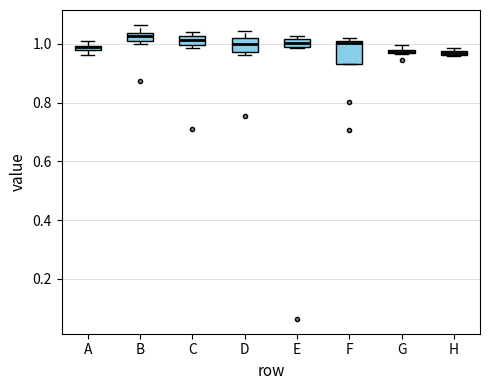

Where is the lower edge of the box for H on the y-axis? The values are not printed on the chart, so give them approximately, as read against the axis.

0.96